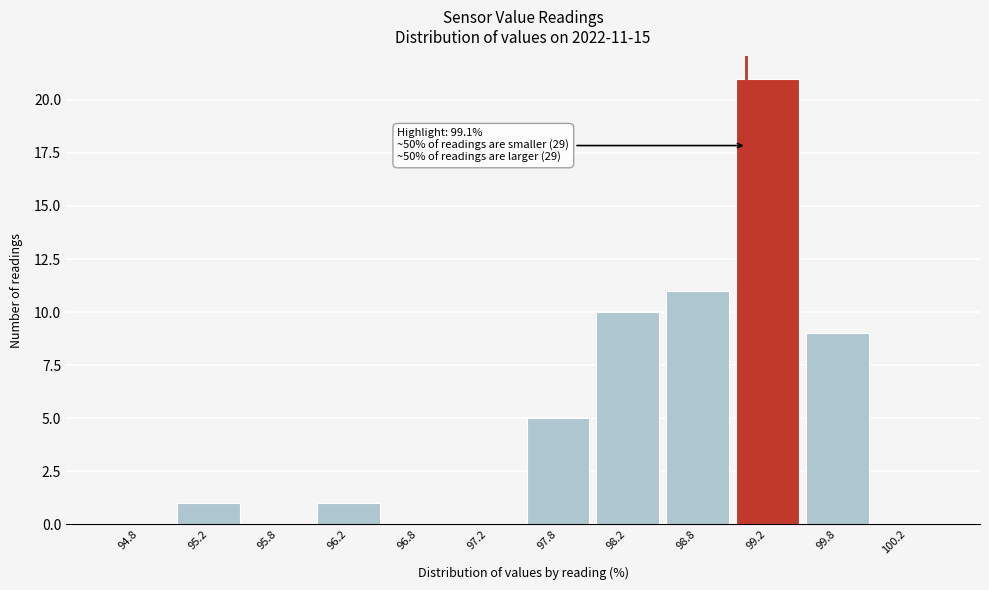

Which range on the x-axis has the tallest bar?

99.0 to 99.5